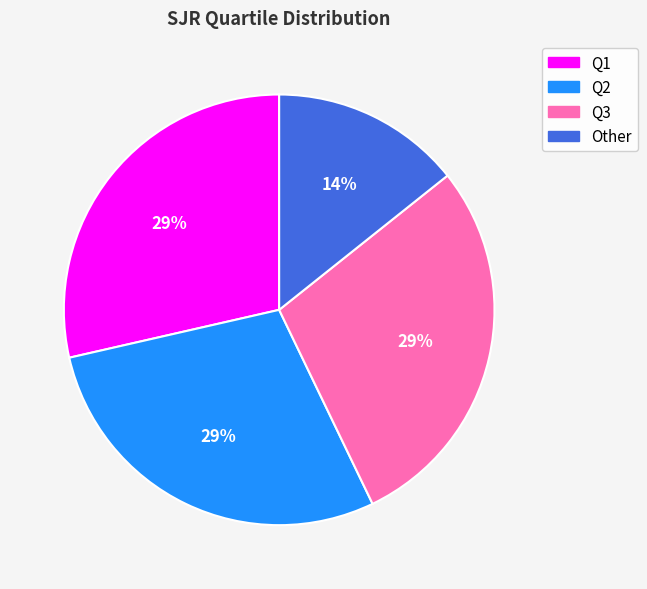

To the nearest percent, what is the average slice percentage?

25%